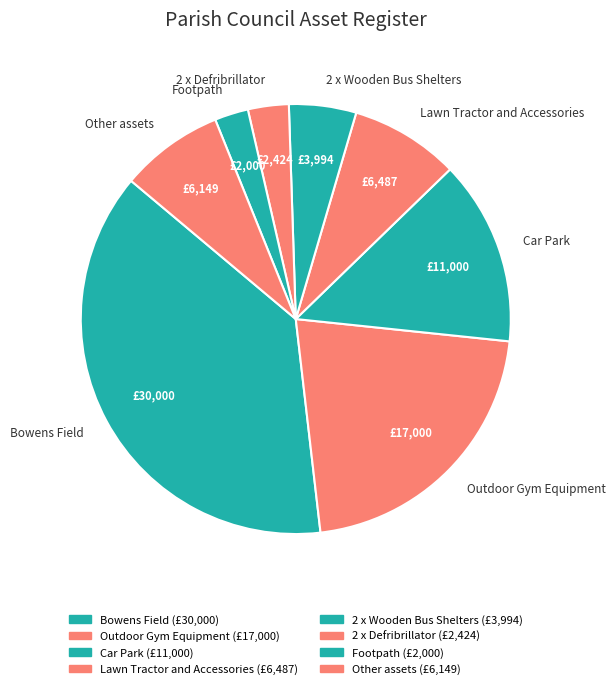

Which slice is the smallest?

Footpath